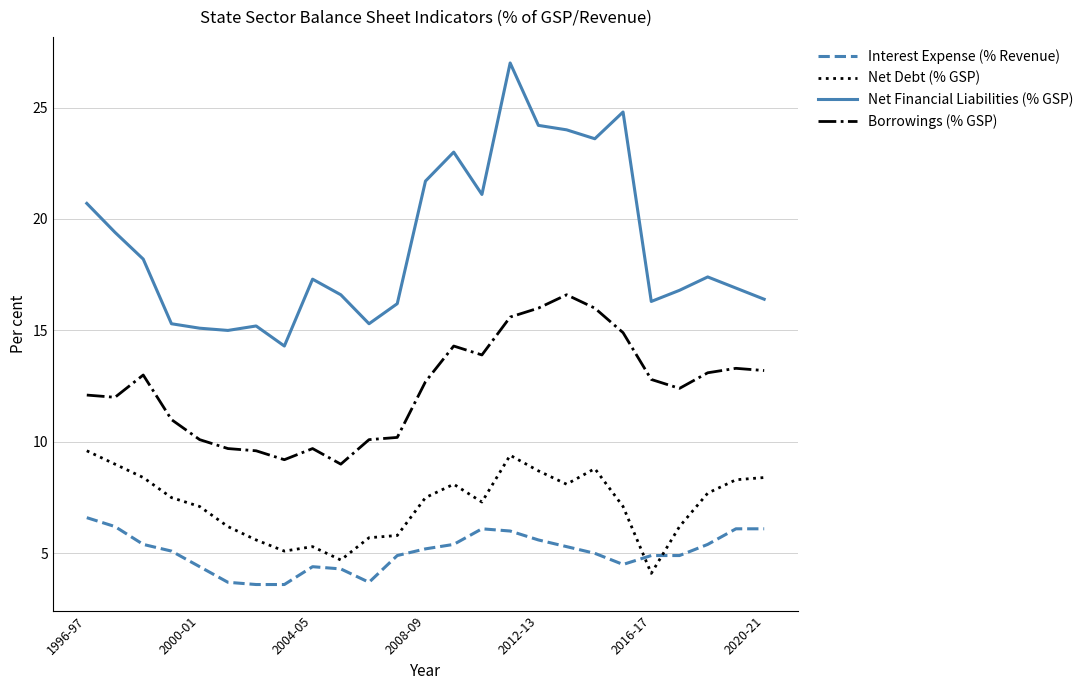

Which series has the largest range (max minus min)?

Net Financial Liabilities (% GSP)